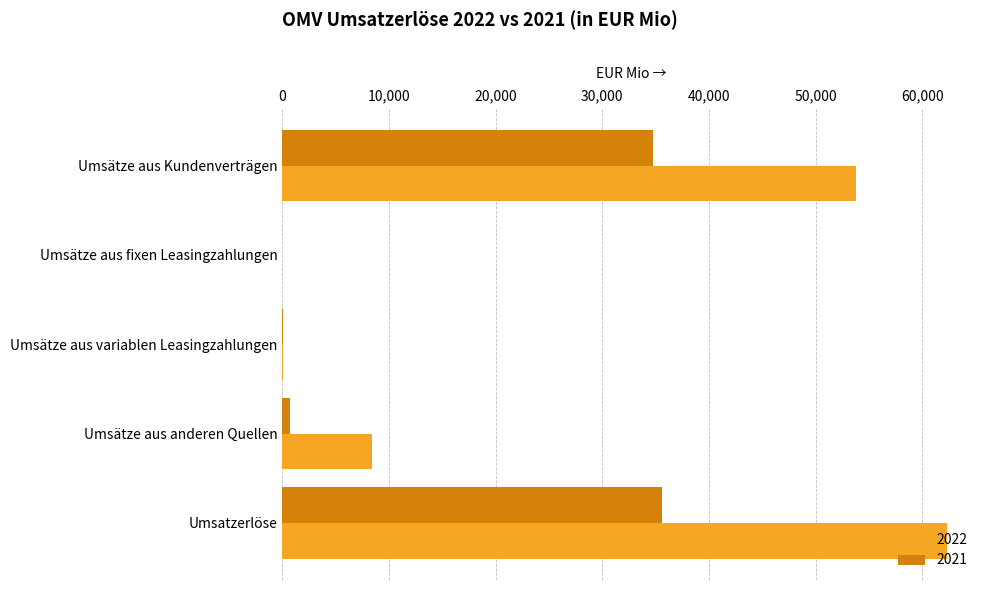

What is the sum of all 2021 values?

71110